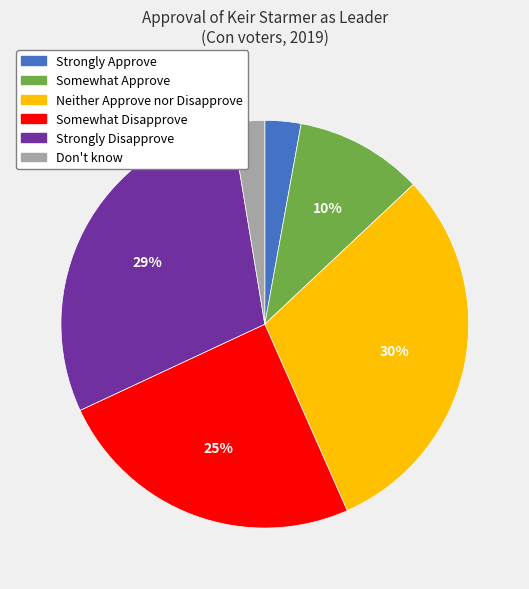

To the nearest percent, what percentage of the pie is Neither Approve nor Disapprove?

30%